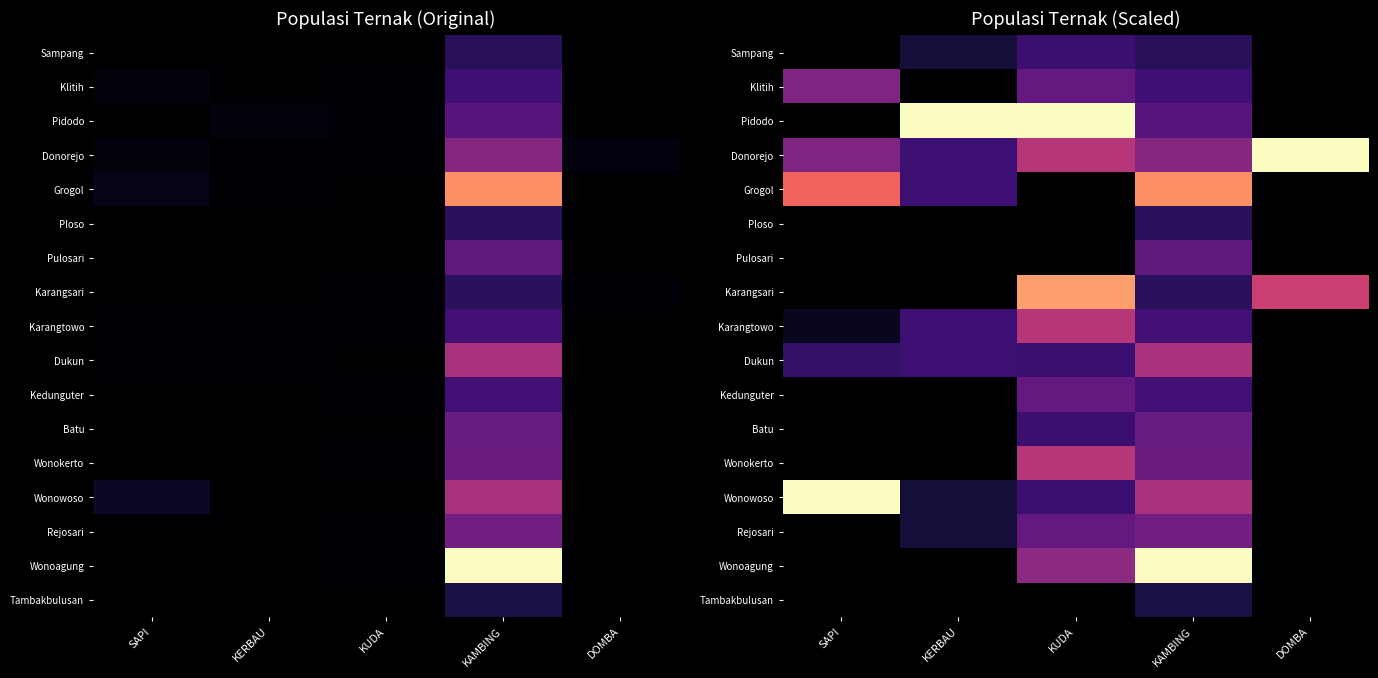

At how many categories does at least one series exceed 0?

5